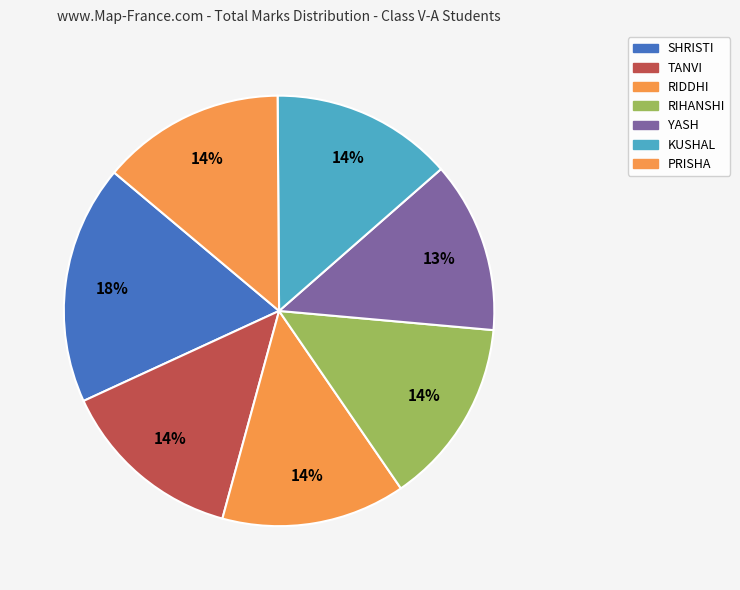

To the nearest percent, what percentage of the pie is TANVI?

14%